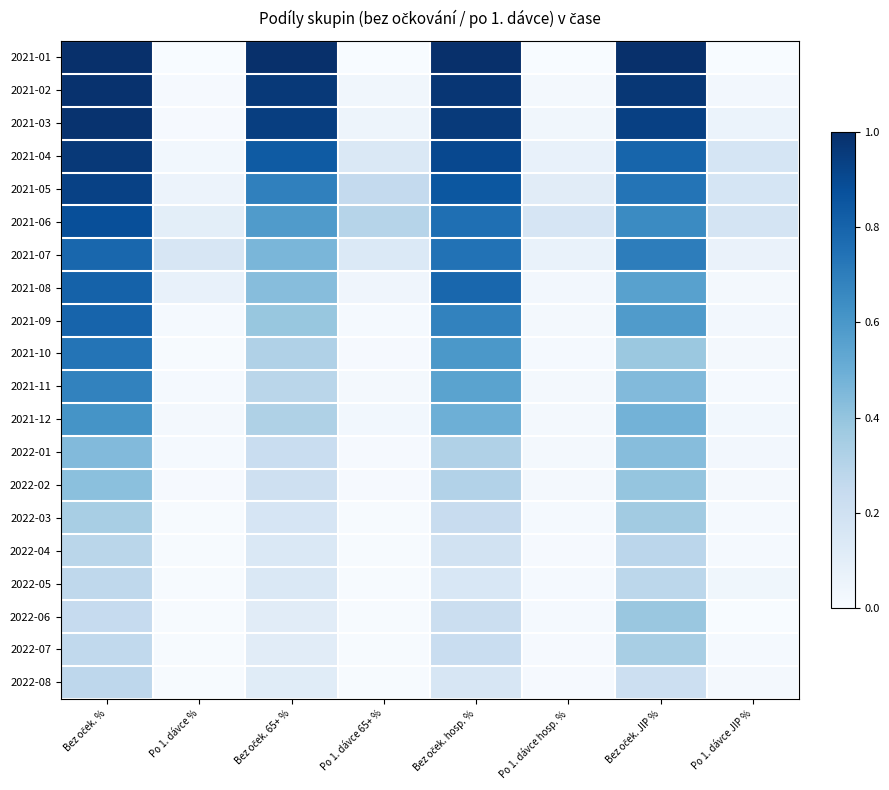

Reading left to right, transcribe all the data shown in this chart.

2021-01: Bez oček. %=1.0	Po 1. dávce %=0.0	Bez oček. 65+ %=1.0	Po 1. dávce 65+ %=0.0	Bez oček. hosp. %=1.0	Po 1. dávce hosp. %=0.0	Bez oček. JIP %=1.0	Po 1. dávce JIP %=0.0
2021-02: Bez oček. %=1.0	Po 1. dávce %=0.0	Bez oček. 65+ %=1.0	Po 1. dávce 65+ %=0.0	Bez oček. hosp. %=1.0	Po 1. dávce hosp. %=0.0	Bez oček. JIP %=1.0	Po 1. dávce JIP %=0.0
2021-03: Bez oček. %=1.0	Po 1. dávce %=0.0	Bez oček. 65+ %=0.9	Po 1. dávce 65+ %=0.0	Bez oček. hosp. %=1.0	Po 1. dávce hosp. %=0.0	Bez oček. JIP %=0.9	Po 1. dávce JIP %=0.1
2021-04: Bez oček. %=1.0	Po 1. dávce %=0.0	Bez oček. 65+ %=0.8	Po 1. dávce 65+ %=0.1	Bez oček. hosp. %=0.9	Po 1. dávce hosp. %=0.1	Bez oček. JIP %=0.8	Po 1. dávce JIP %=0.2
2021-05: Bez oček. %=0.9	Po 1. dávce %=0.1	Bez oček. 65+ %=0.7	Po 1. dávce 65+ %=0.3	Bez oček. hosp. %=0.8	Po 1. dávce hosp. %=0.1	Bez oček. JIP %=0.7	Po 1. dávce JIP %=0.2
2021-06: Bez oček. %=0.9	Po 1. dávce %=0.1	Bez oček. 65+ %=0.6	Po 1. dávce 65+ %=0.3	Bez oček. hosp. %=0.8	Po 1. dávce hosp. %=0.2	Bez oček. JIP %=0.7	Po 1. dávce JIP %=0.2
2021-07: Bez oček. %=0.8	Po 1. dávce %=0.2	Bez oček. 65+ %=0.5	Po 1. dávce 65+ %=0.1	Bez oček. hosp. %=0.7	Po 1. dávce hosp. %=0.1	Bez oček. JIP %=0.7	Po 1. dávce JIP %=0.1
2021-08: Bez oček. %=0.8	Po 1. dávce %=0.1	Bez oček. 65+ %=0.4	Po 1. dávce 65+ %=0.0	Bez oček. hosp. %=0.8	Po 1. dávce hosp. %=0.0	Bez oček. JIP %=0.6	Po 1. dávce JIP %=0.0
2021-09: Bez oček. %=0.8	Po 1. dávce %=0.0	Bez oček. 65+ %=0.4	Po 1. dávce 65+ %=0.0	Bez oček. hosp. %=0.7	Po 1. dávce hosp. %=0.0	Bez oček. JIP %=0.6	Po 1. dávce JIP %=0.0
2021-10: Bez oček. %=0.7	Po 1. dávce %=0.0	Bez oček. 65+ %=0.3	Po 1. dávce 65+ %=0.0	Bez oček. hosp. %=0.6	Po 1. dávce hosp. %=0.0	Bez oček. JIP %=0.4	Po 1. dávce JIP %=0.0
2021-11: Bez oček. %=0.7	Po 1. dávce %=0.0	Bez oček. 65+ %=0.3	Po 1. dávce 65+ %=0.0	Bez oček. hosp. %=0.6	Po 1. dávce hosp. %=0.0	Bez oček. JIP %=0.4	Po 1. dávce JIP %=0.0
2021-12: Bez oček. %=0.6	Po 1. dávce %=0.0	Bez oček. 65+ %=0.3	Po 1. dávce 65+ %=0.0	Bez oček. hosp. %=0.5	Po 1. dávce hosp. %=0.0	Bez oček. JIP %=0.5	Po 1. dávce JIP %=0.0
2022-01: Bez oček. %=0.4	Po 1. dávce %=0.0	Bez oček. 65+ %=0.2	Po 1. dávce 65+ %=0.0	Bez oček. hosp. %=0.3	Po 1. dávce hosp. %=0.0	Bez oček. JIP %=0.4	Po 1. dávce JIP %=0.0
2022-02: Bez oček. %=0.4	Po 1. dávce %=0.0	Bez oček. 65+ %=0.2	Po 1. dávce 65+ %=0.0	Bez oček. hosp. %=0.3	Po 1. dávce hosp. %=0.0	Bez oček. JIP %=0.4	Po 1. dávce JIP %=0.0
2022-03: Bez oček. %=0.3	Po 1. dávce %=0.0	Bez oček. 65+ %=0.2	Po 1. dávce 65+ %=0.0	Bez oček. hosp. %=0.2	Po 1. dávce hosp. %=0.0	Bez oček. JIP %=0.4	Po 1. dávce JIP %=0.0
2022-04: Bez oček. %=0.3	Po 1. dávce %=0.0	Bez oček. 65+ %=0.1	Po 1. dávce 65+ %=0.0	Bez oček. hosp. %=0.2	Po 1. dávce hosp. %=0.0	Bez oček. JIP %=0.3	Po 1. dávce JIP %=0.0
2022-05: Bez oček. %=0.3	Po 1. dávce %=0.0	Bez oček. 65+ %=0.1	Po 1. dávce 65+ %=0.0	Bez oček. hosp. %=0.2	Po 1. dávce hosp. %=0.0	Bez oček. JIP %=0.3	Po 1. dávce JIP %=0.0
2022-06: Bez oček. %=0.2	Po 1. dávce %=0.0	Bez oček. 65+ %=0.1	Po 1. dávce 65+ %=0.0	Bez oček. hosp. %=0.2	Po 1. dávce hosp. %=0.0	Bez oček. JIP %=0.4	Po 1. dávce JIP %=0.0
2022-07: Bez oček. %=0.3	Po 1. dávce %=0.0	Bez oček. 65+ %=0.1	Po 1. dávce 65+ %=0.0	Bez oček. hosp. %=0.2	Po 1. dávce hosp. %=0.0	Bez oček. JIP %=0.3	Po 1. dávce JIP %=0.0
2022-08: Bez oček. %=0.3	Po 1. dávce %=0.0	Bez oček. 65+ %=0.1	Po 1. dávce 65+ %=0.0	Bez oček. hosp. %=0.2	Po 1. dávce hosp. %=0.0	Bez oček. JIP %=0.2	Po 1. dávce JIP %=0.0